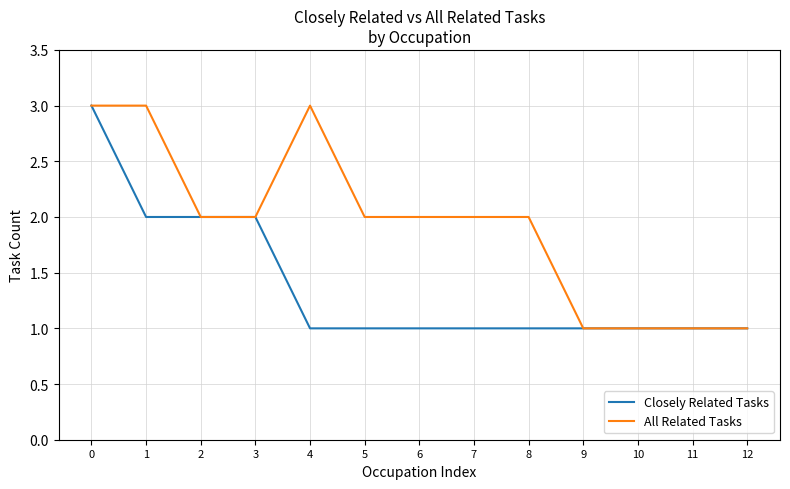

How many lines are shown in the chart?

2